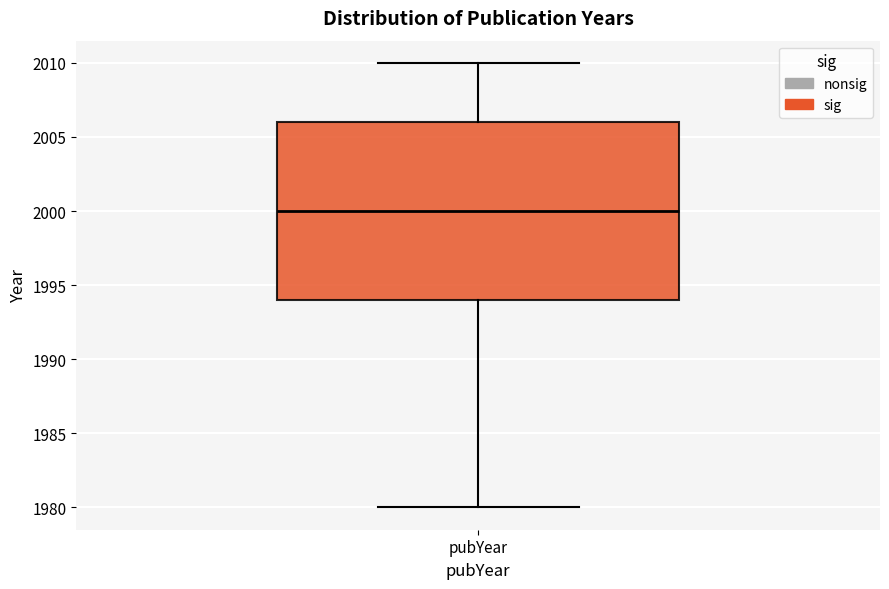

Where is the upper edge of the box for pubYear on the y-axis? The values are not printed on the chart, so give them approximately, as read against the axis.

2006